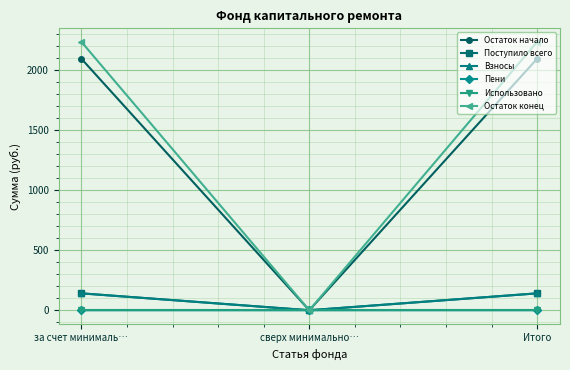

What are all the series names shown in the legend?

Остаток начало, Поступило всего, Взносы, Пени, Использовано, Остаток конец